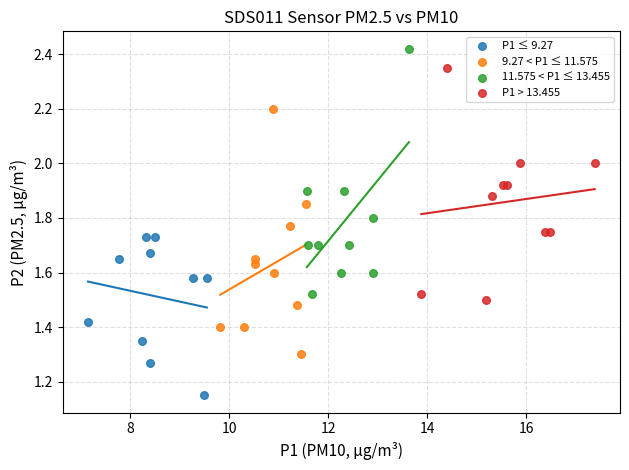

Which series contains the lowest Y value?

P1 ≤ 9.27